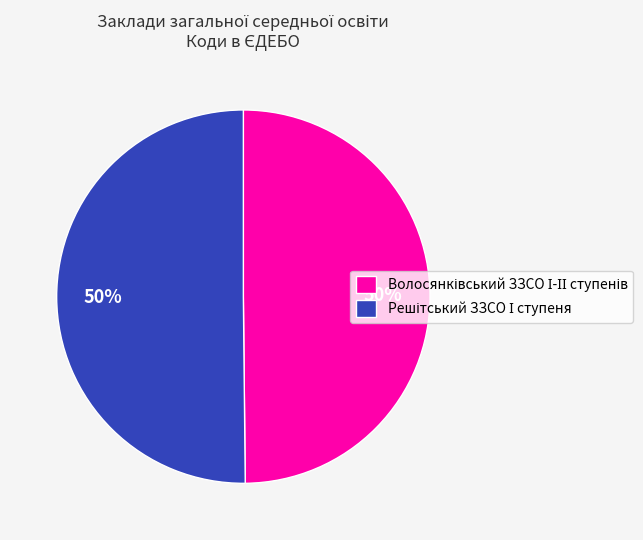

To the nearest percent, what is the average slice percentage?

50%